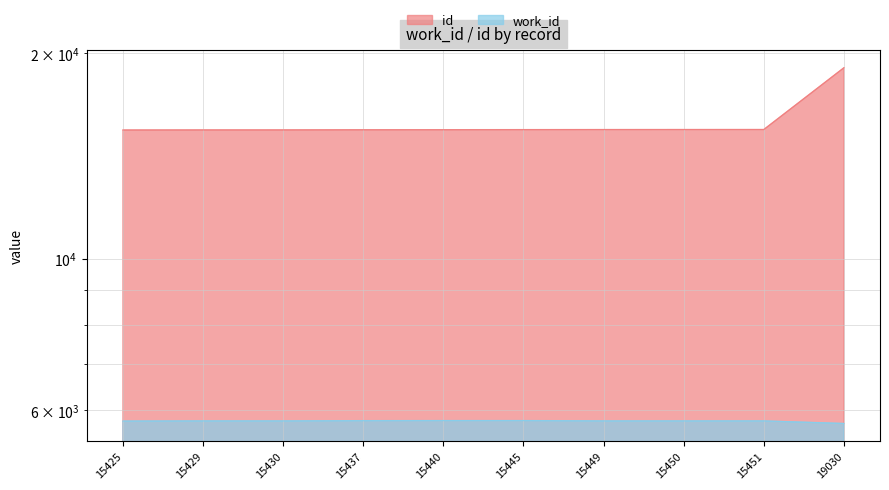

What is the sum of all work_id values?

57796